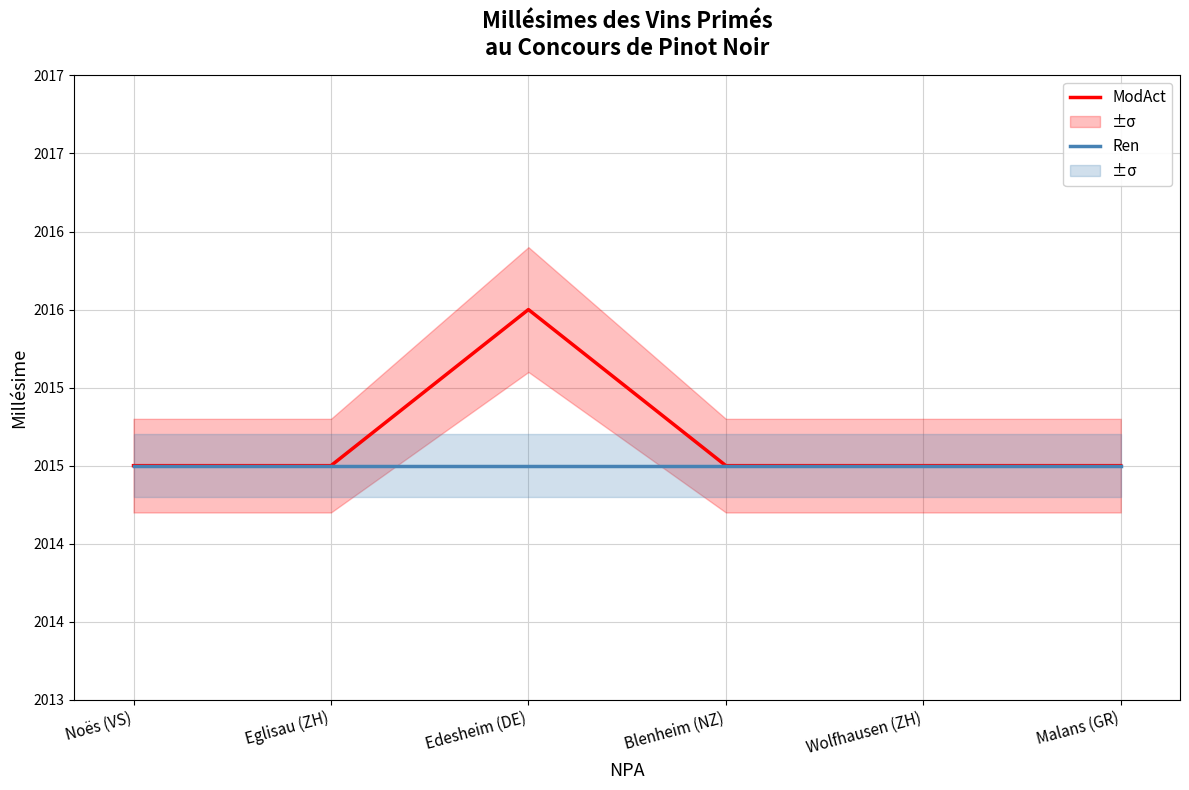

How many lines are shown in the chart?

2